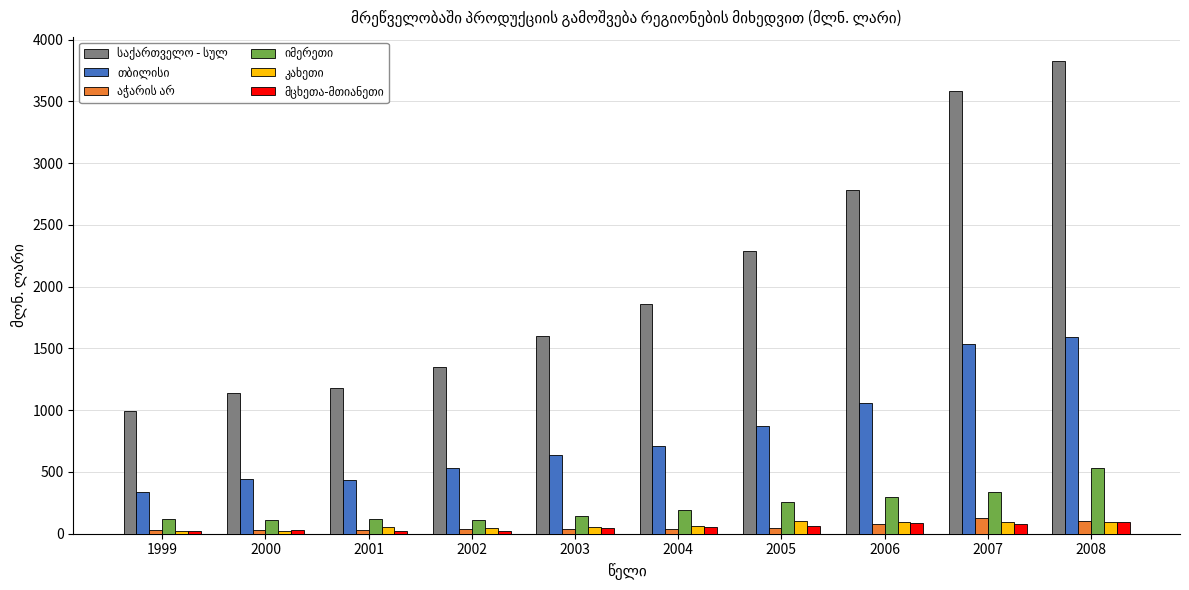

How many bars are there in each group?

6